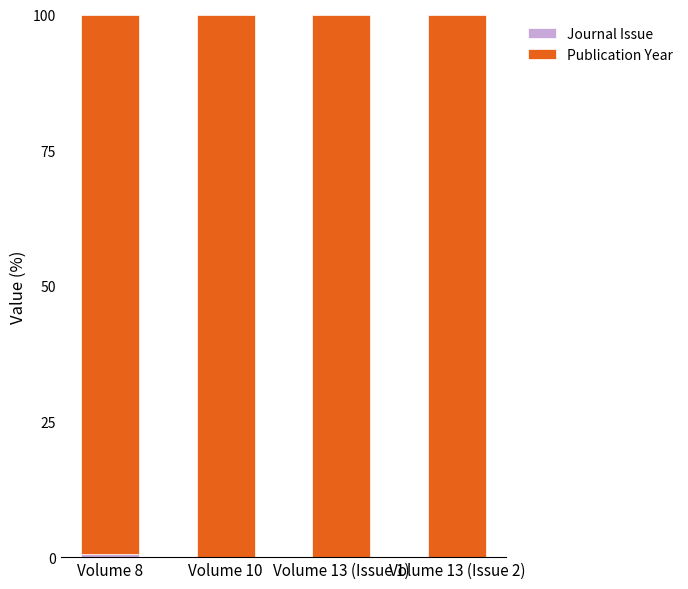

What is the maximum value for Journal Issue?

0.6